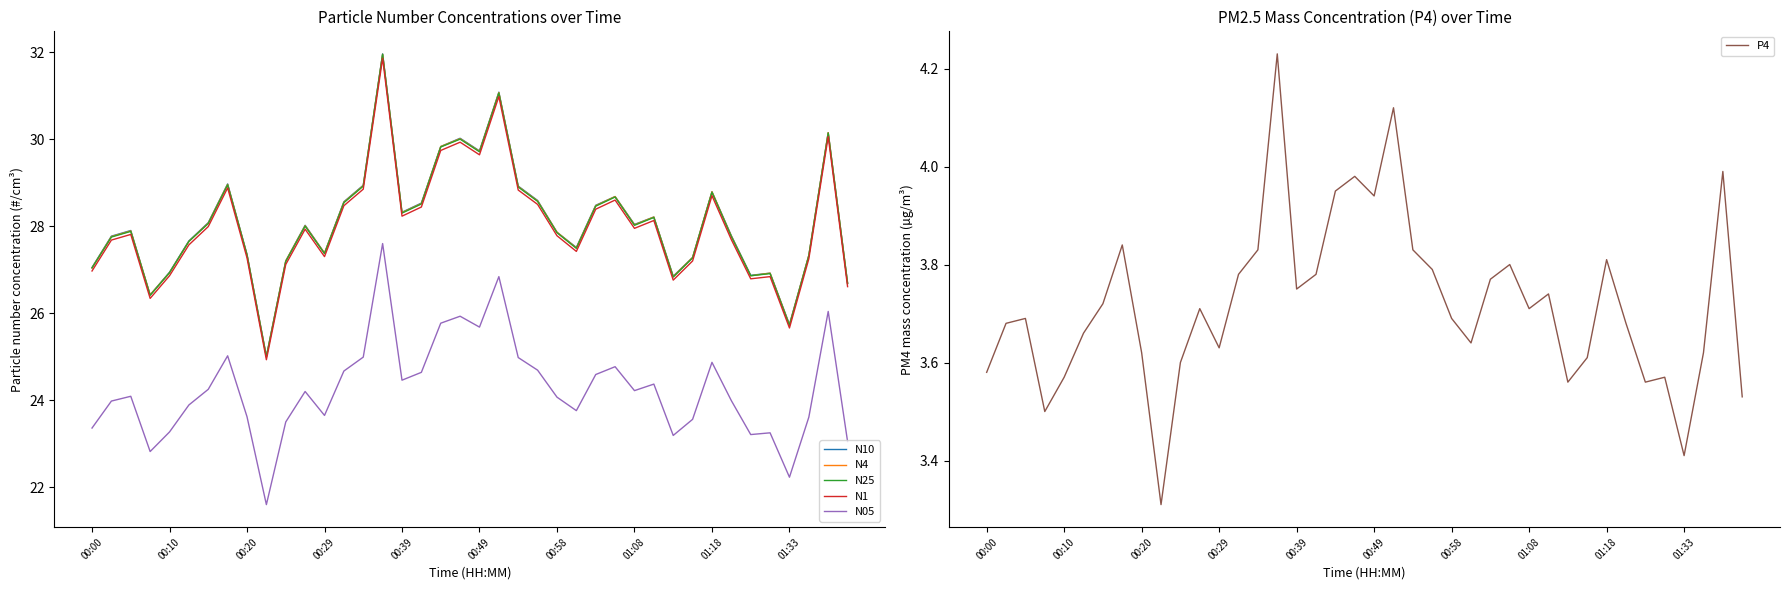

The P4 series shows 4.9 at 00:29. True or false?

False